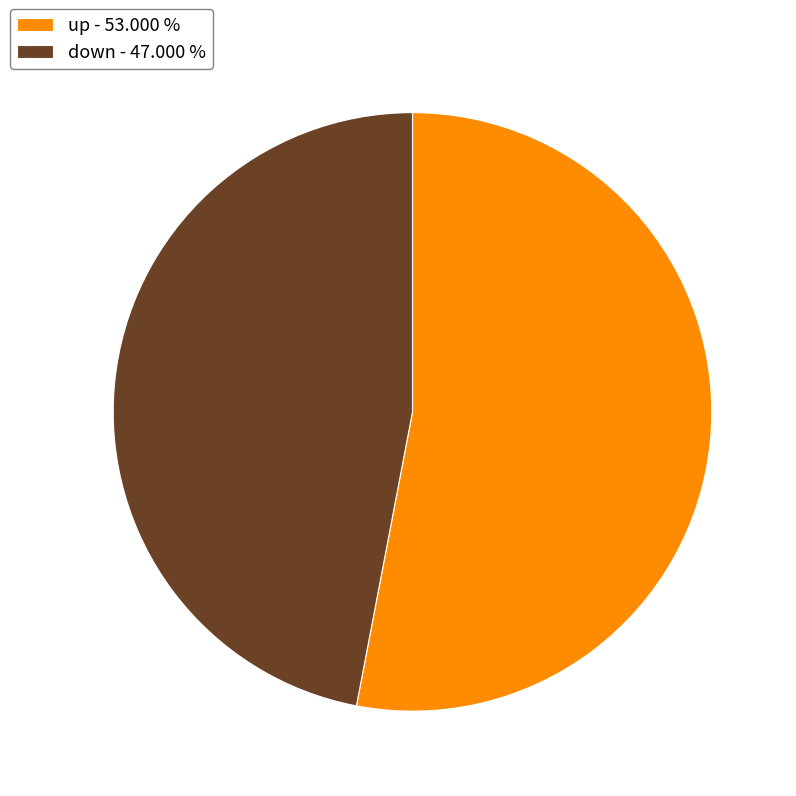

Does any single category account for the majority?

Yes